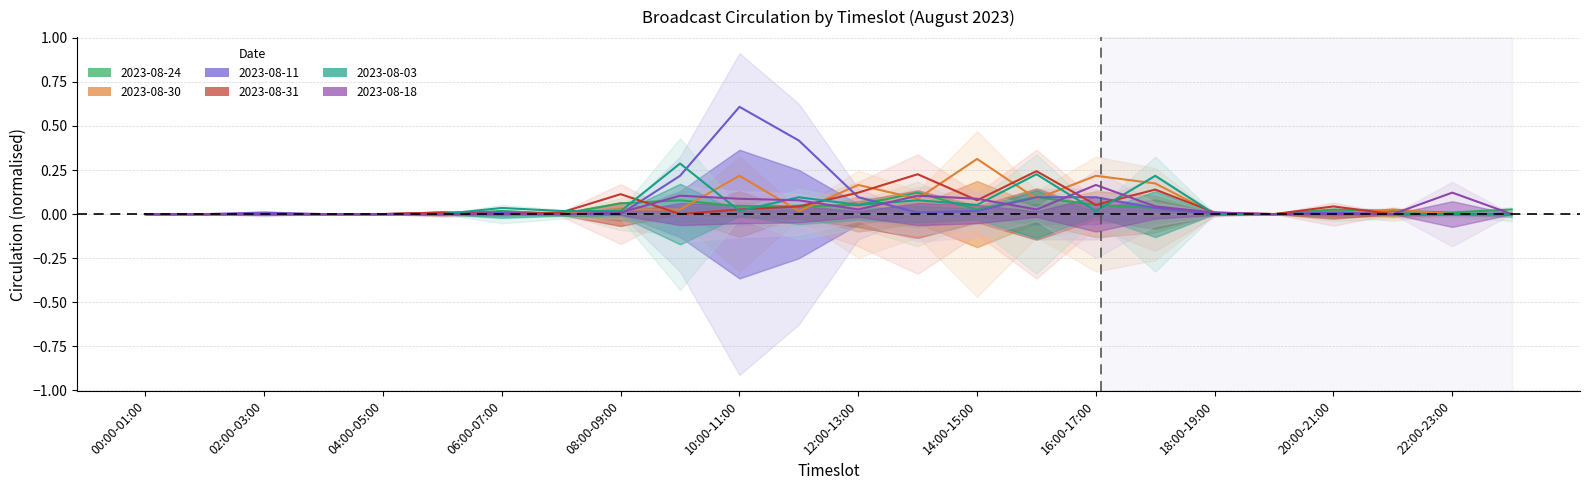

Which series has the widest spread of values?

2023-08-11